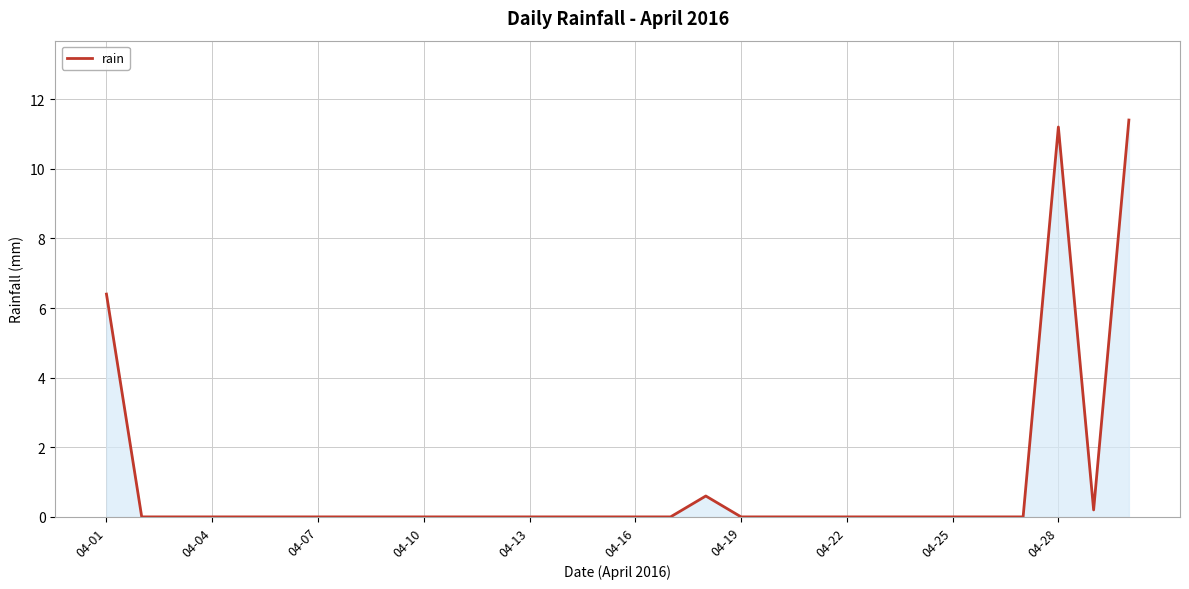

What is the maximum value shown in the chart?

11.4